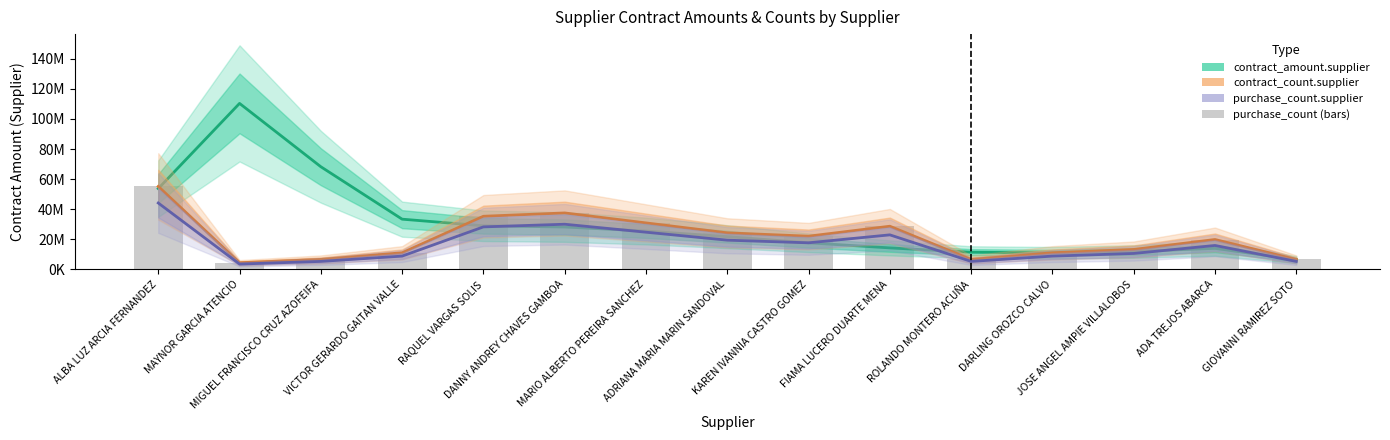

How many groups of bars are there?

15